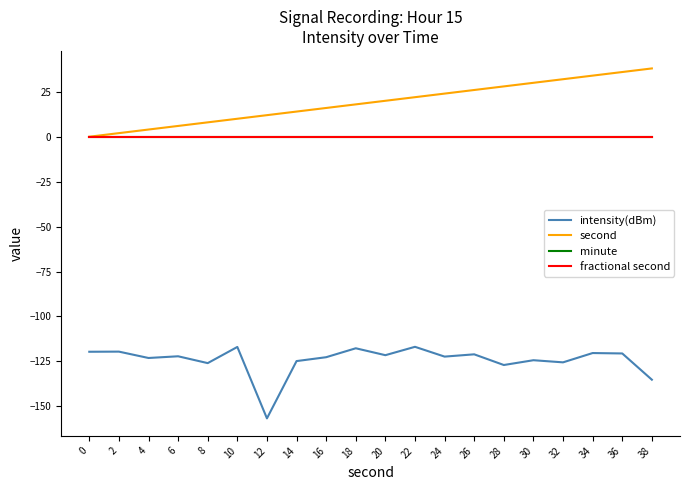

Which label corresponds to the largest value in the chart?

38